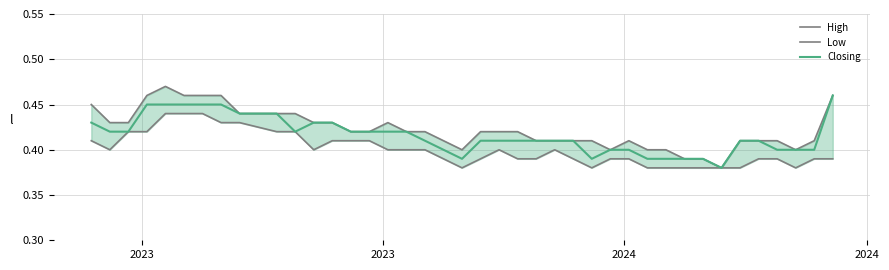

Rank the series by their maximum value, from lowest to highest.

Low, Closing, High